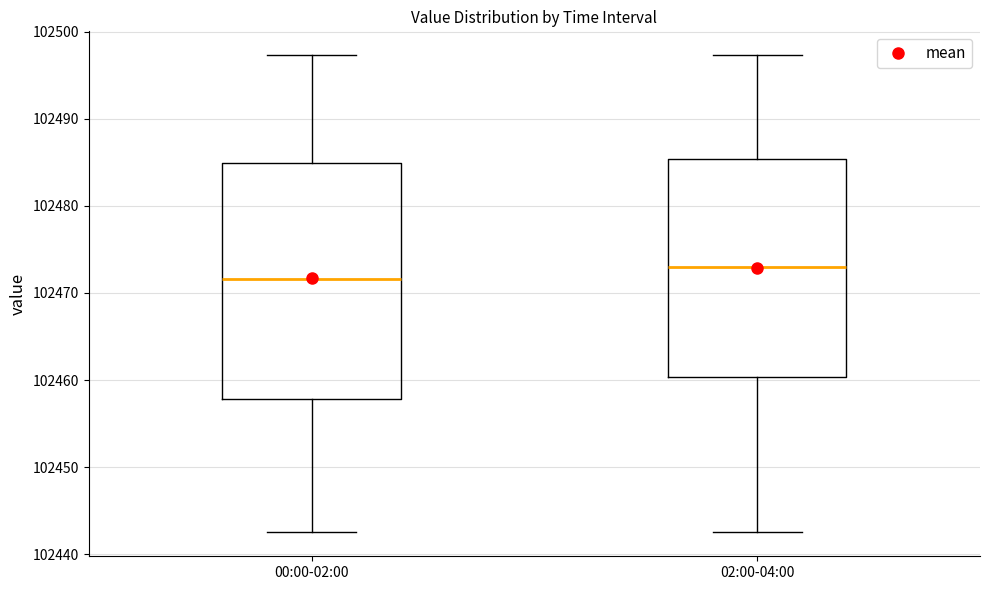

Which box's median line is the highest?

02:00-04:00